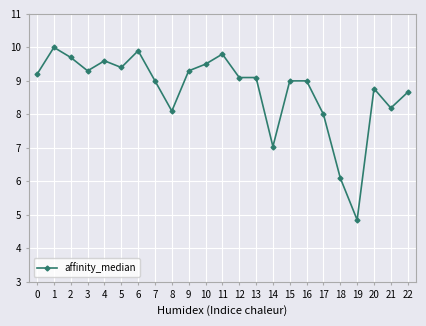

True or false: the data shows 10.0 at 1.

True